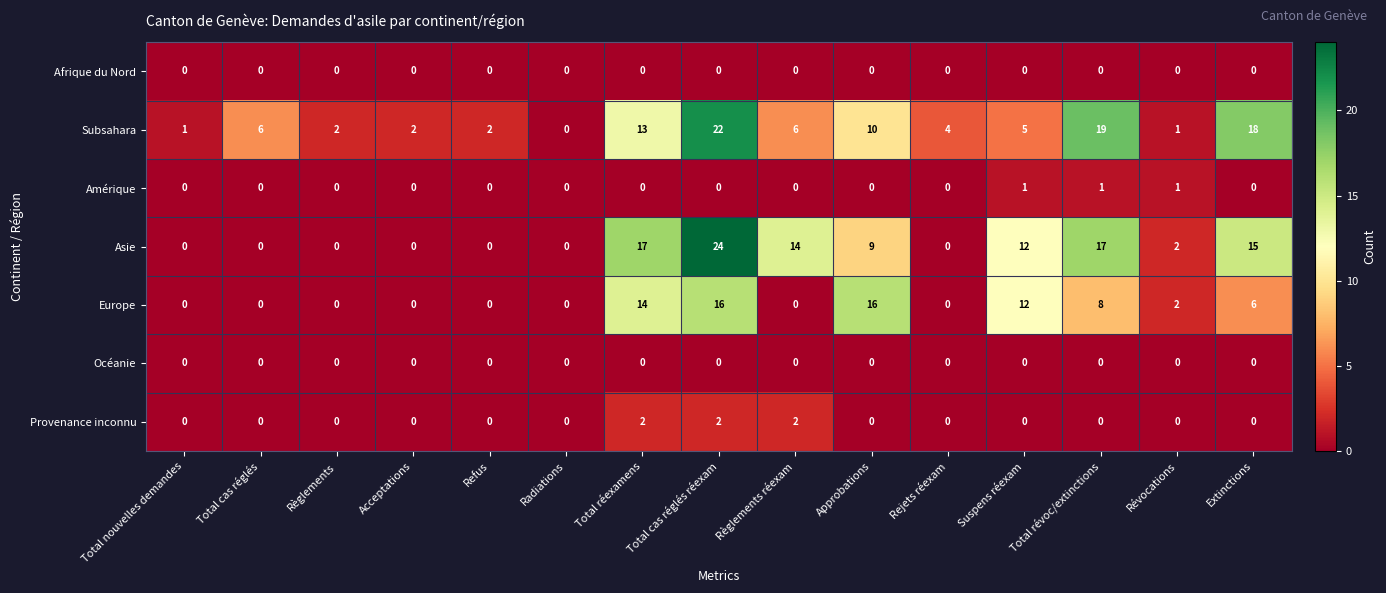

Which series changed the most between Total cas réglés and Approbations?

Europe